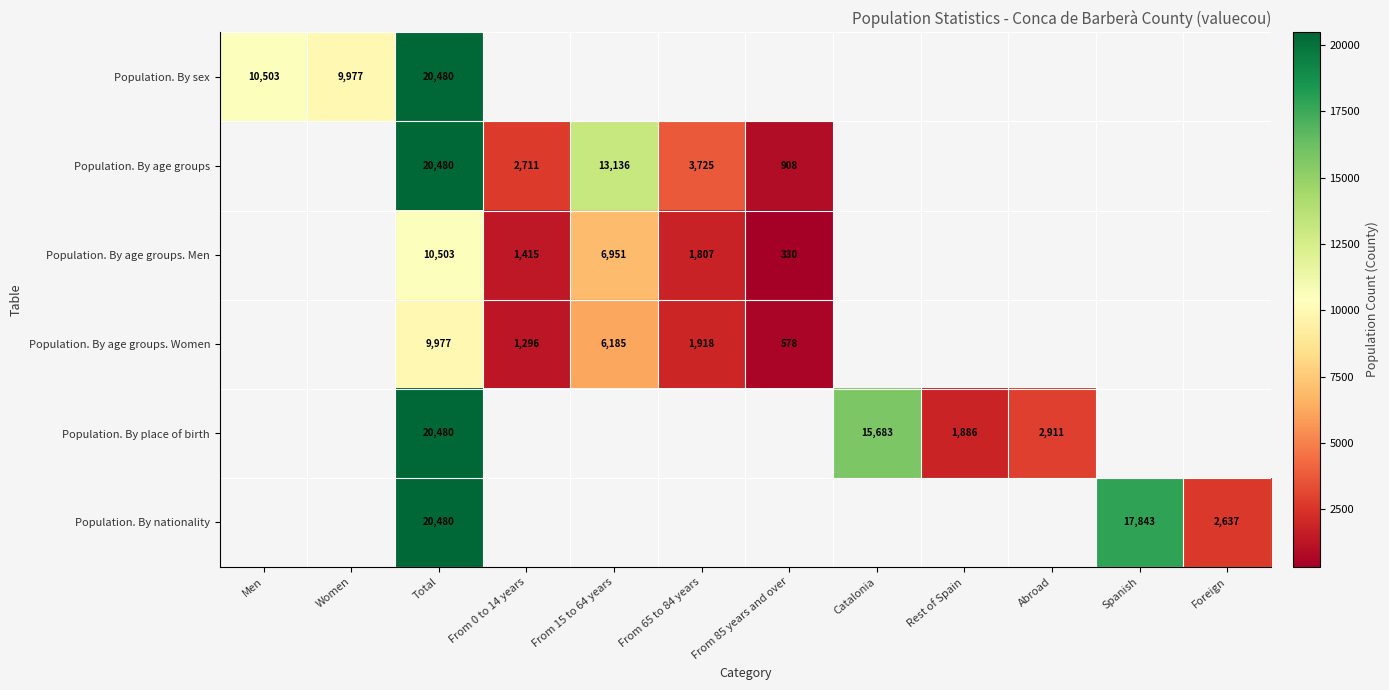

At which category does the chart reach its minimum across all series?

From 85 years and over